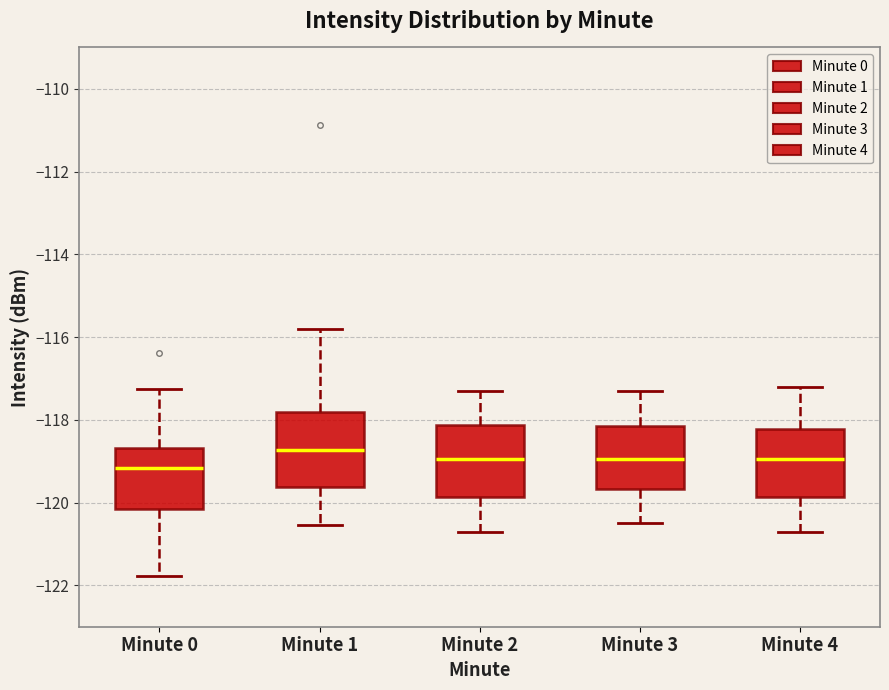

Reading left to right, read every box against the y-axis: the position of its median line, the range the box covers, and the ends of its whiskers. The values are not printed on the chart, so give them approximately, as read against the axis.

Minute 0: median -119.2, box -120.2 to -118.6, whiskers -121.8 to -117.2
Minute 1: median -118.8, box -119.6 to -117.8, whiskers -120.6 to -115.8
Minute 2: median -119.0, box -119.8 to -118.2, whiskers -120.6 to -117.2
Minute 3: median -119.0, box -119.6 to -118.2, whiskers -120.4 to -117.2
Minute 4: median -119.0, box -119.8 to -118.2, whiskers -120.6 to -117.2